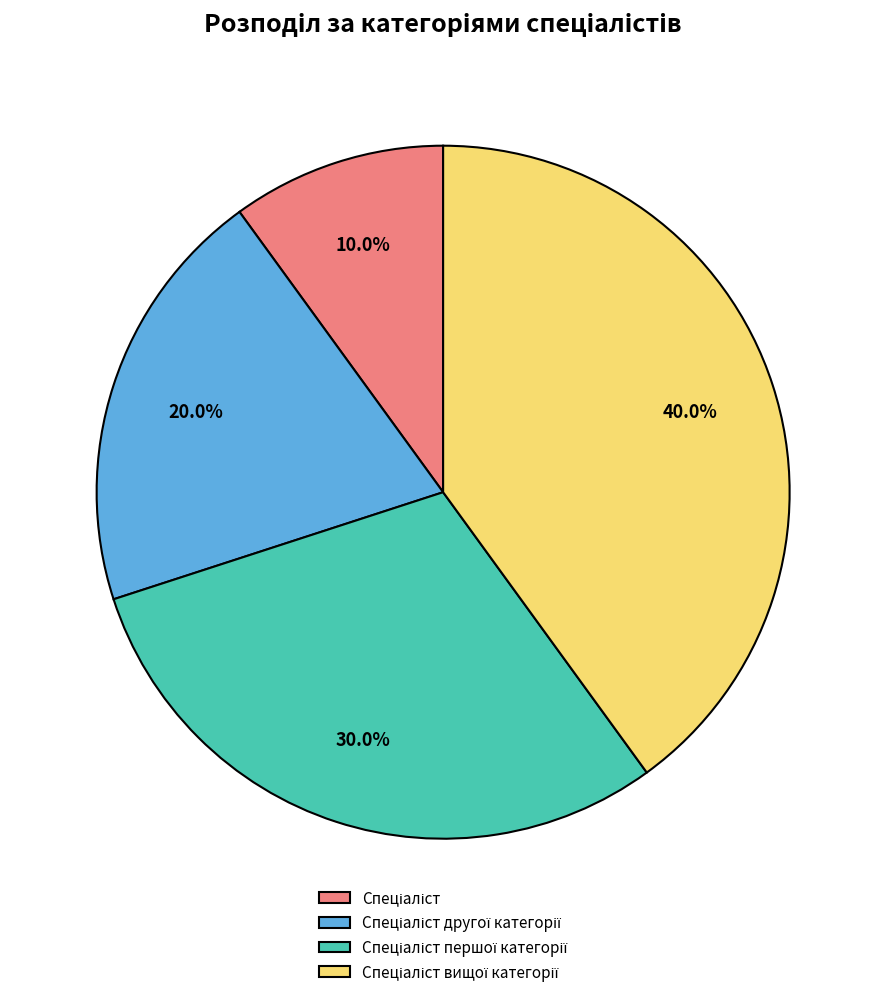

Is there a majority slice in this chart?

No